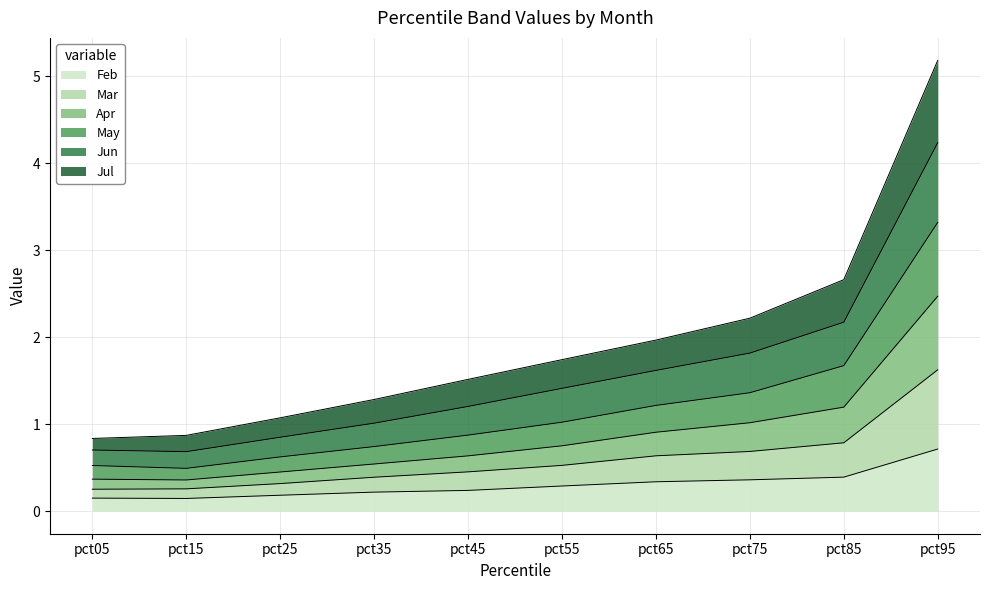

Is the value of Apr at pct75 greater than the value of Mar at pct95?

No